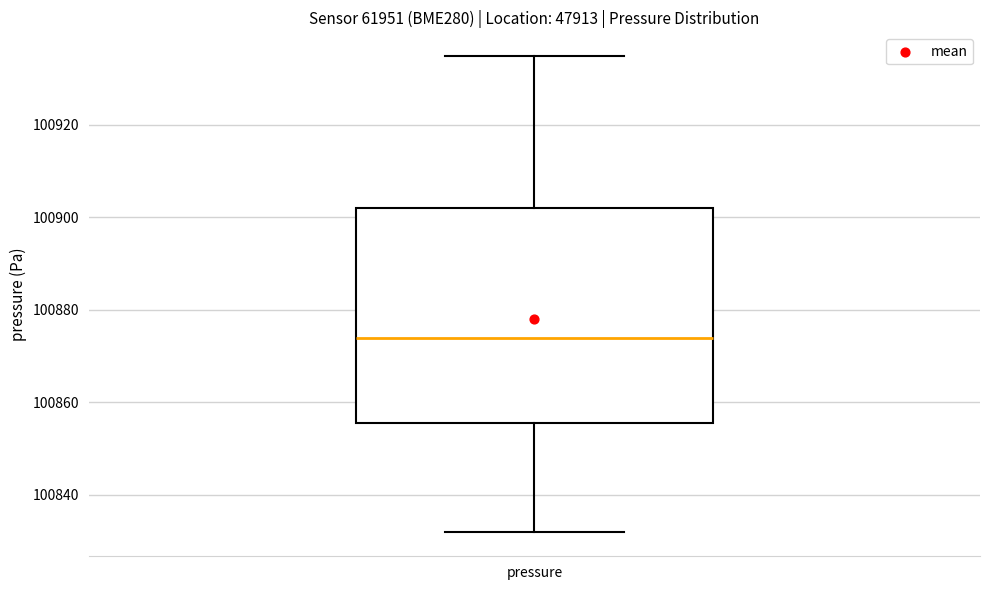

Where does the upper whisker of the box for pressure end on the y-axis? The values are not printed on the chart, so give them approximately, as read against the axis.

100934